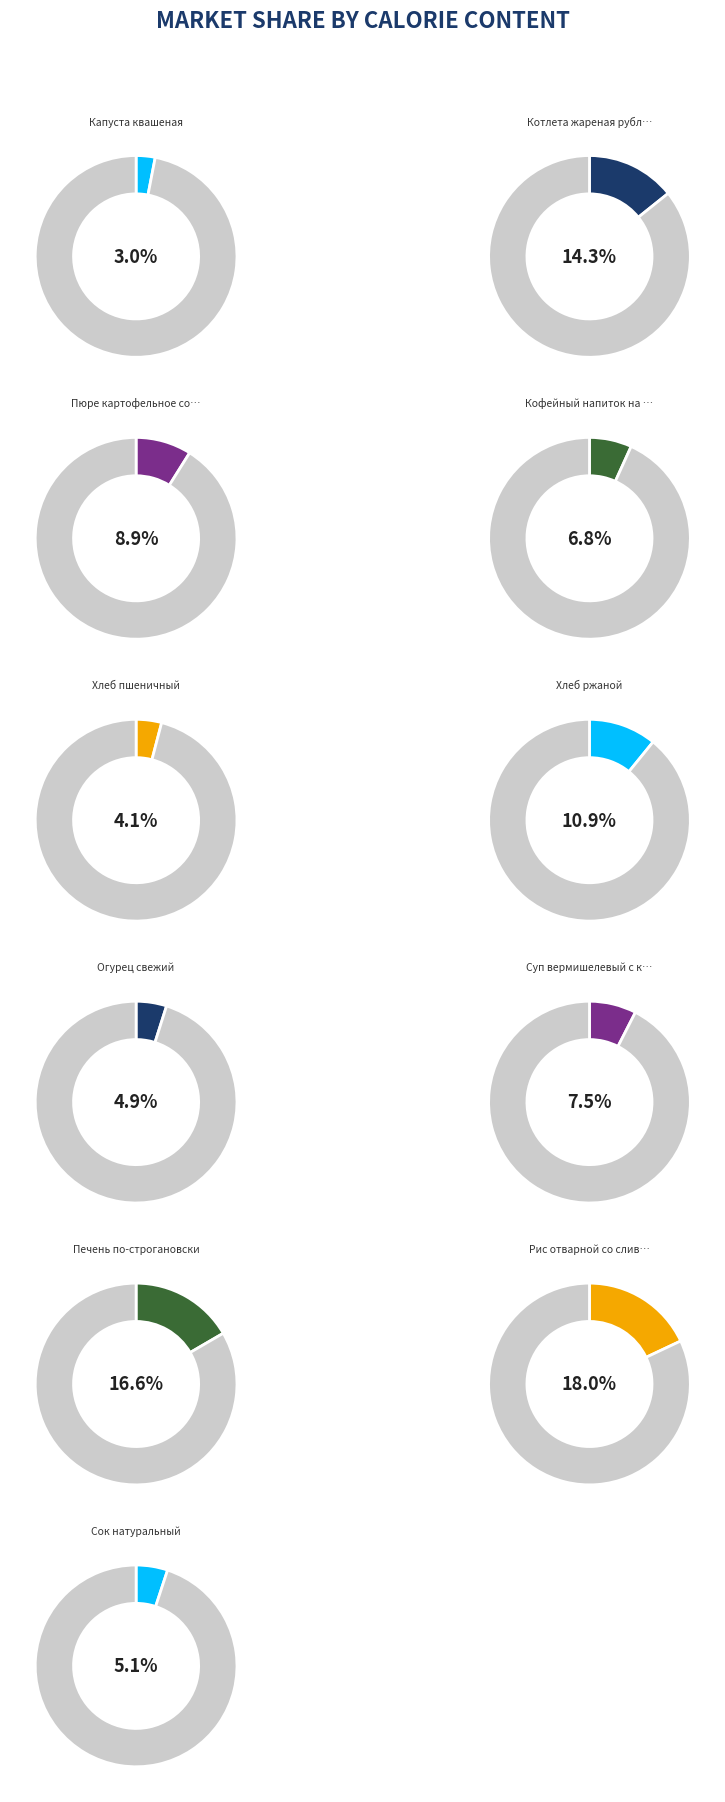

Count the number of slices in the pie.

11